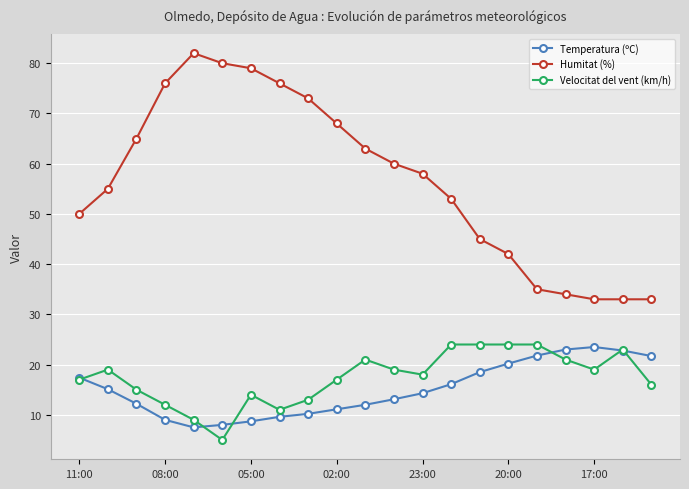

True or false: Humitat (%) and Temperatura (ºC) intersect in this chart.

False